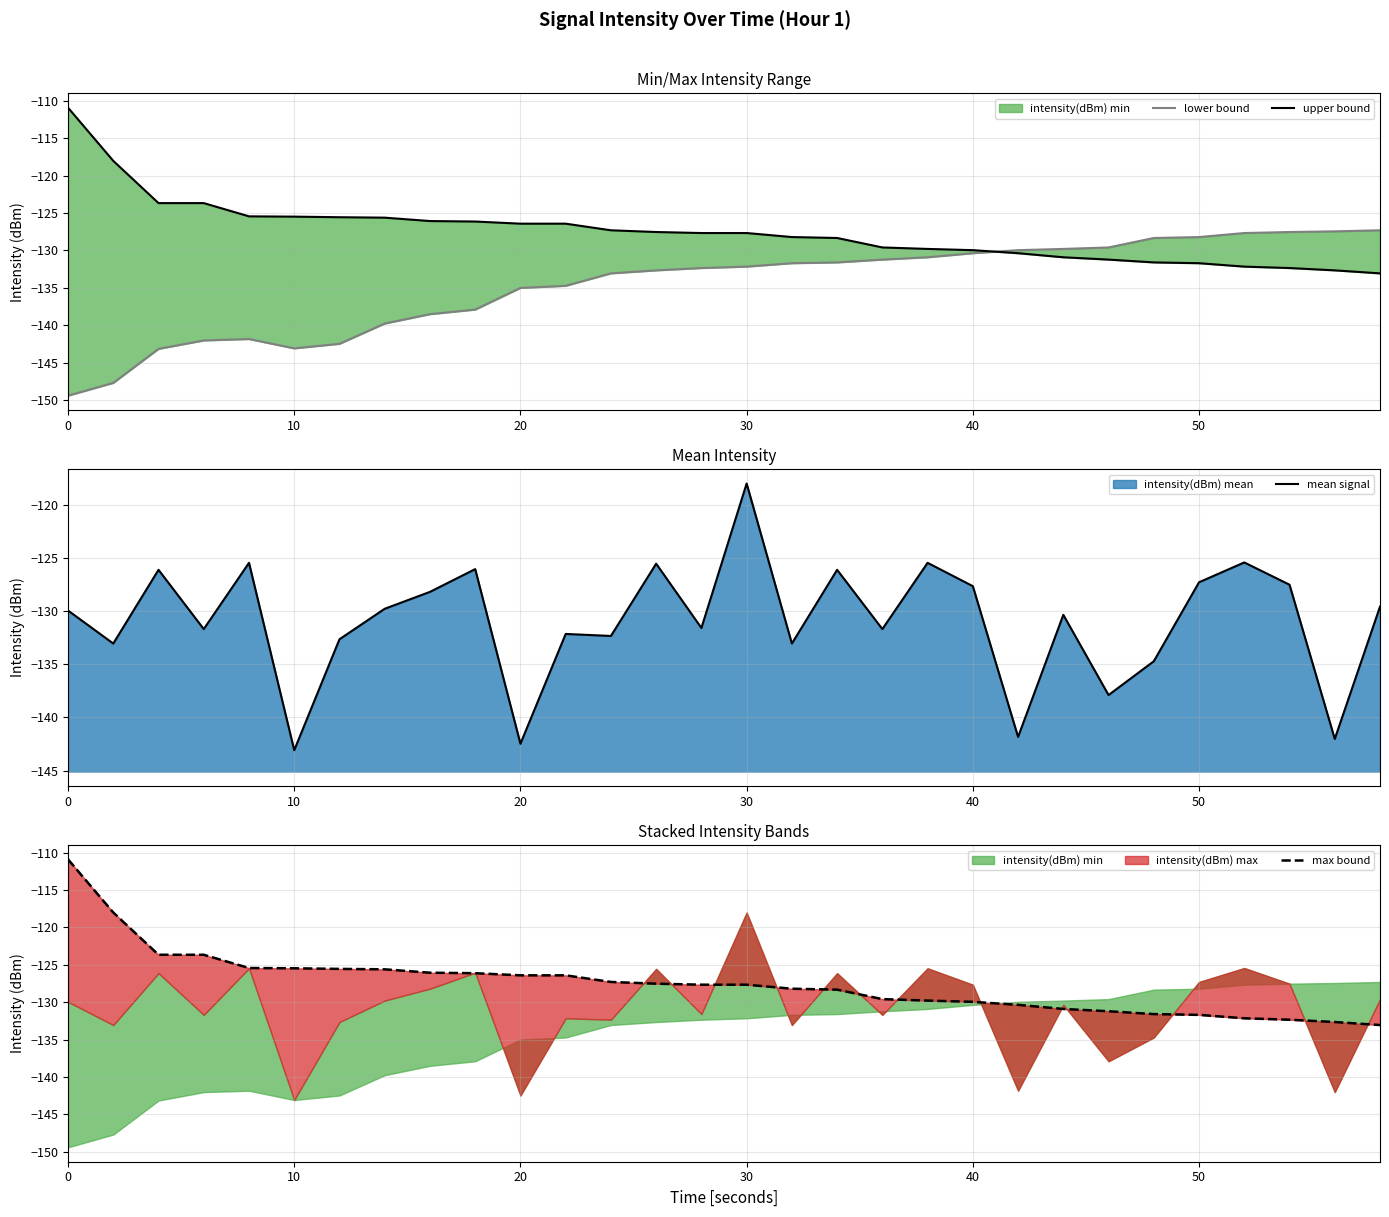

What is the difference between the maximum and second lowest values in the upper bound series?

21.7